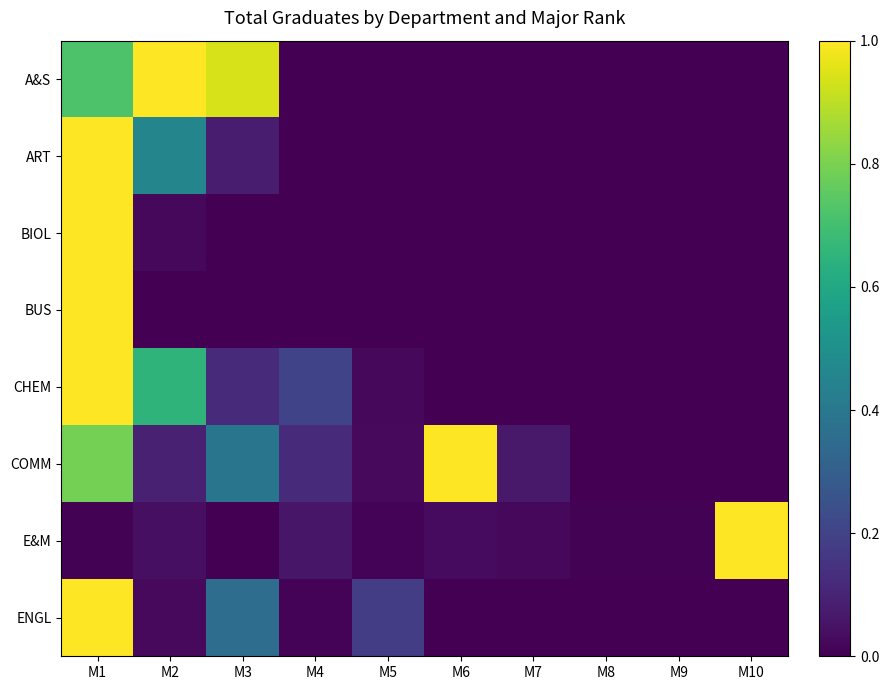

What is the total value across all series at M4?

0.4